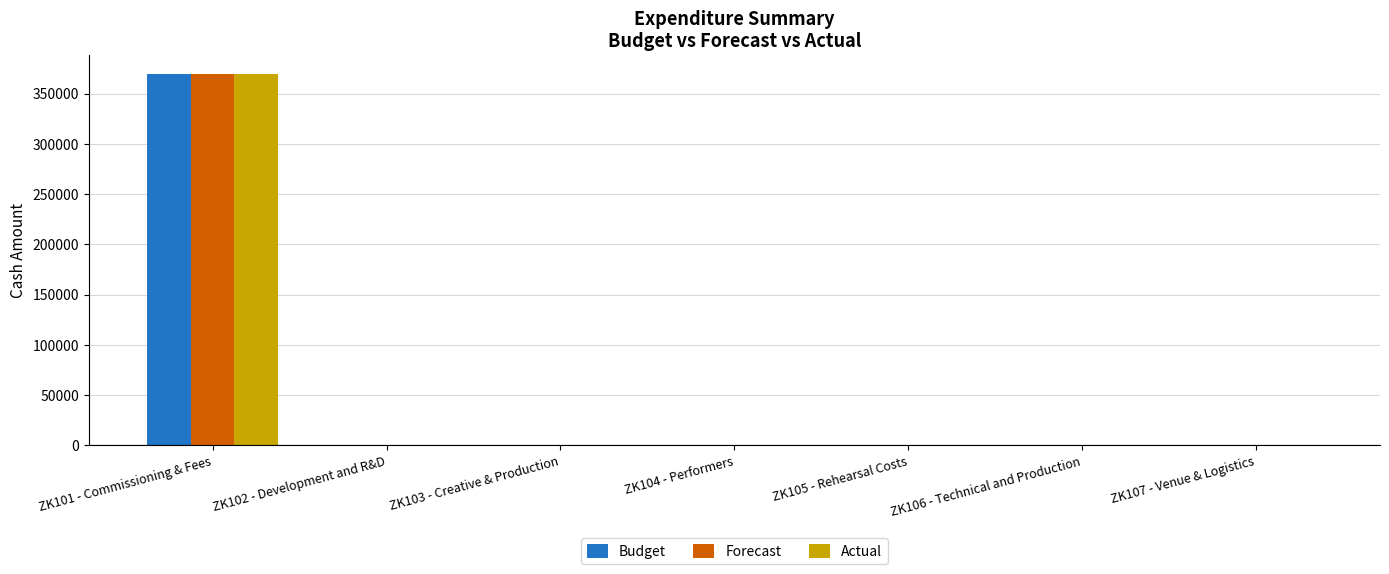

Are the bars grouped side by side (vs. stacked)?

Yes